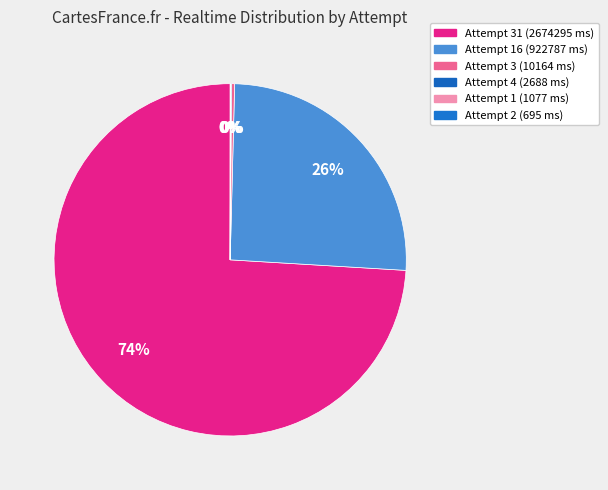

Rank the categories by value from lowest to highest.

Attempt 2 (695 ms), Attempt 1 (1077 ms), Attempt 4 (2688 ms), Attempt 3 (10164 ms), Attempt 16 (922787 ms), Attempt 31 (2674295 ms)